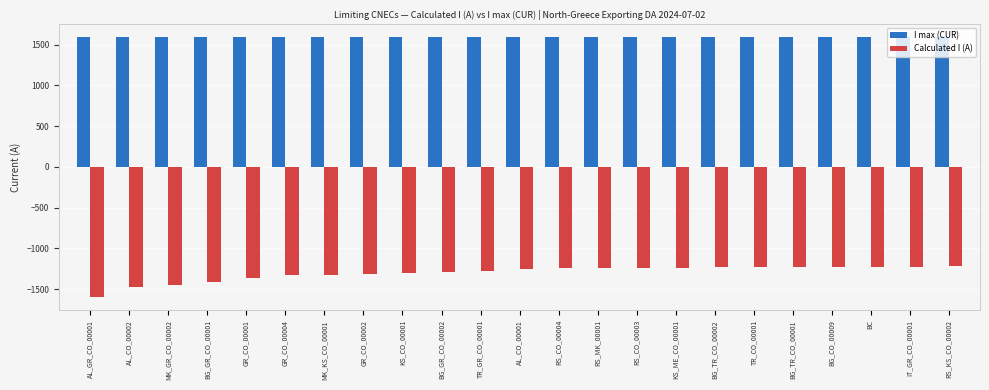

Which category has the lowest value across all series?

AL_GR_CO_00001